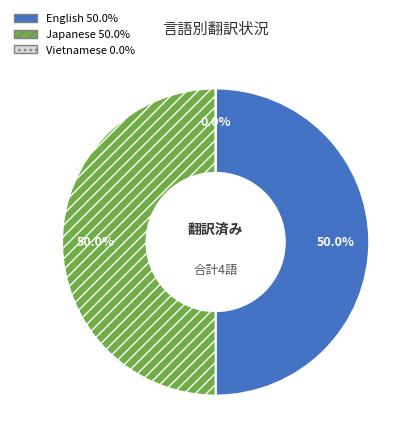

What portion of the pie excludes Vietnamese?

100.0%